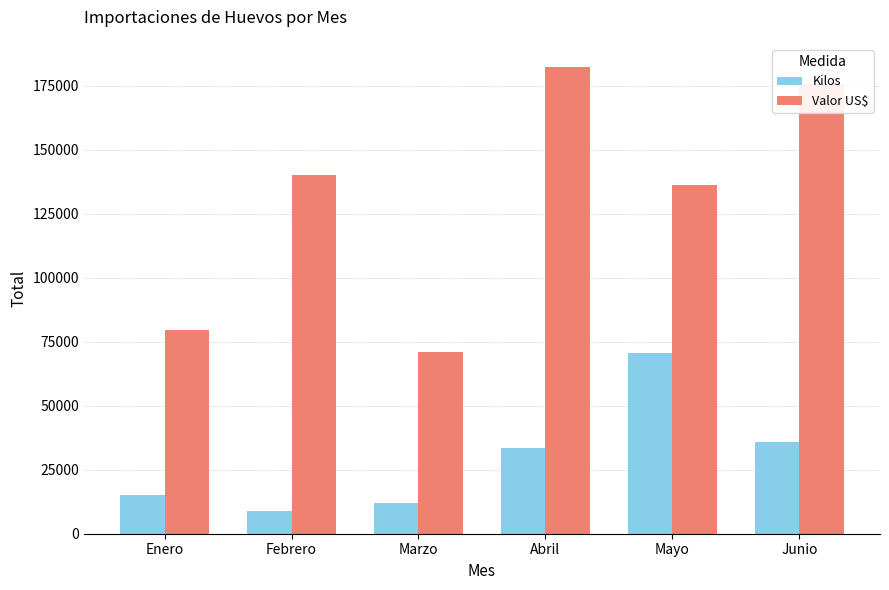

Which series has the widest spread of values?

Valor US$